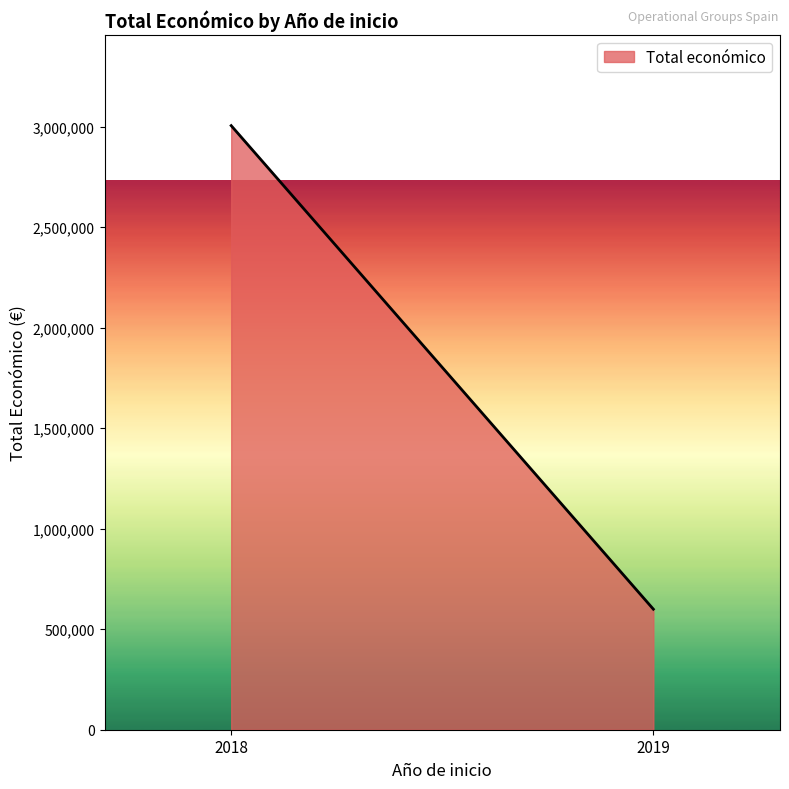

What value does the data have at 2019?

599644